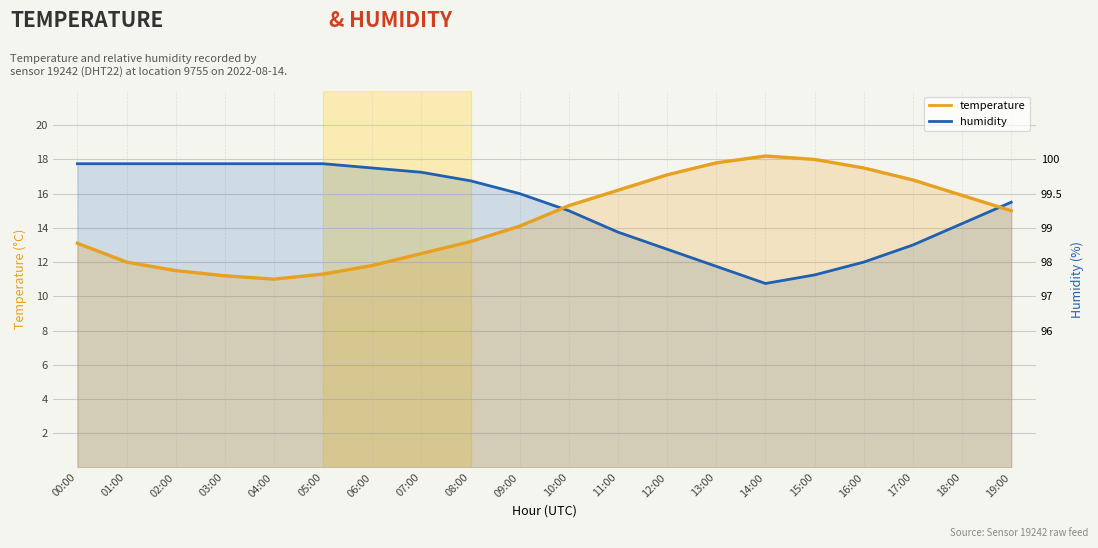

Which series ends up on top after the final intersection of humidity and temperature?

humidity